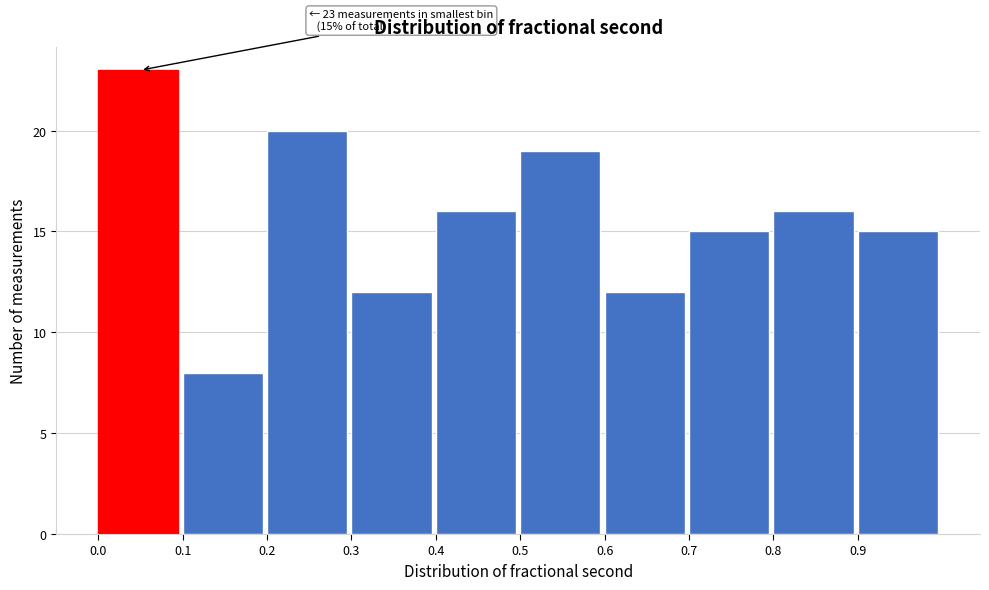

Reading left to right, what are all the values shown in this chart?

0.0=23	0.1=8	0.2=20	0.3=12	0.4=16	0.5=19	0.6=12	0.7=15	0.8=16	0.9=15